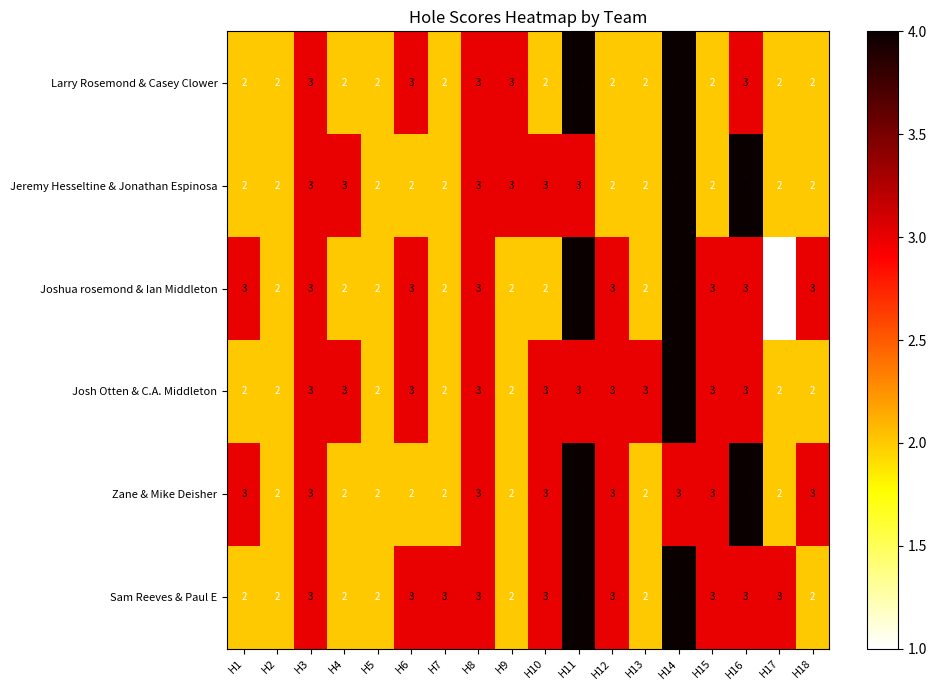

At which category is the sum across all series the highest?

H14